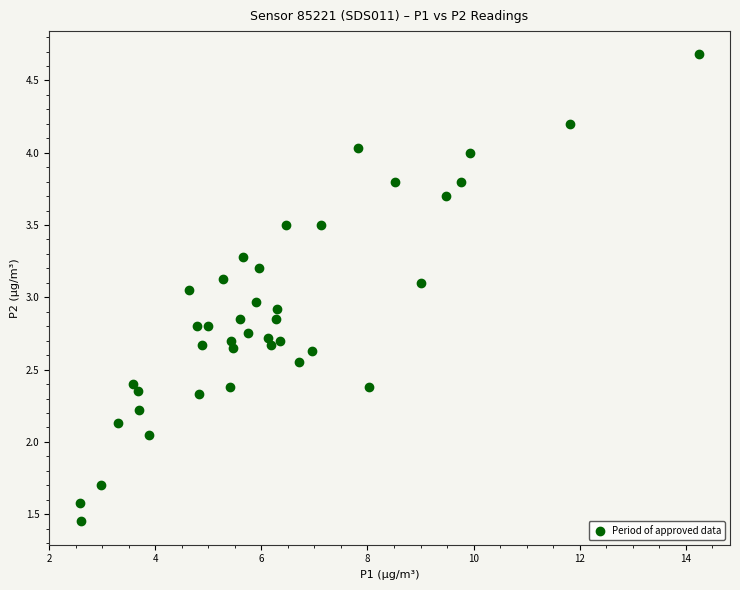

What is the range of X values (max minus min)?

11.7